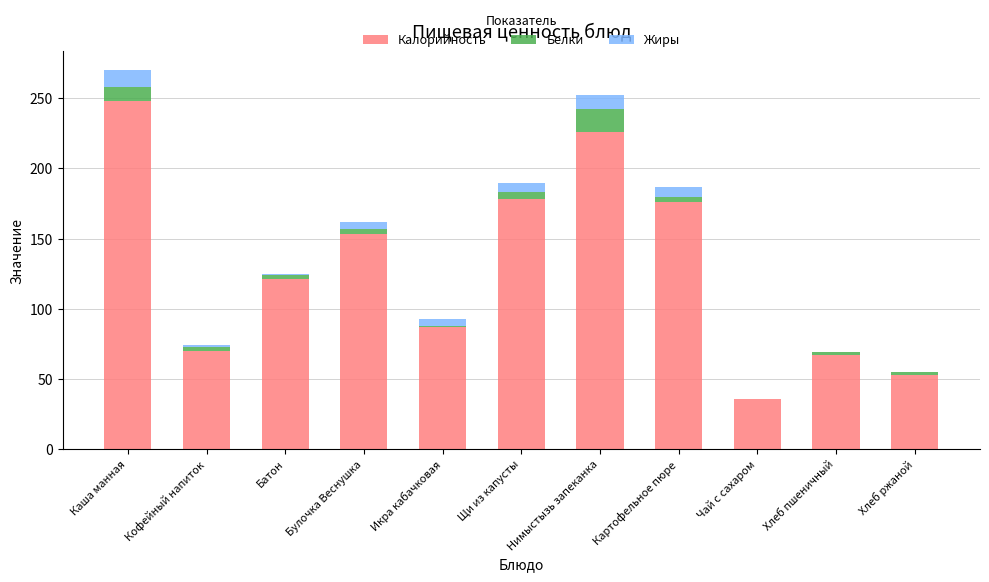

True or false: Калорийность has a value of 176 at Картофельное пюре.

True